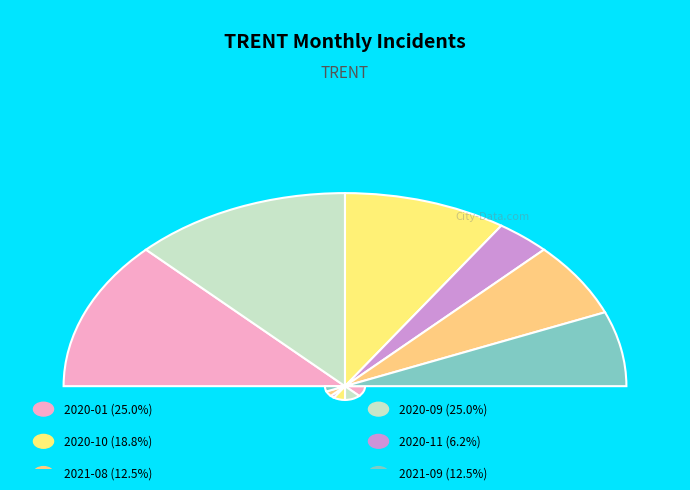

The 2021-09 slice represents 12% of the pie. True or false?

True